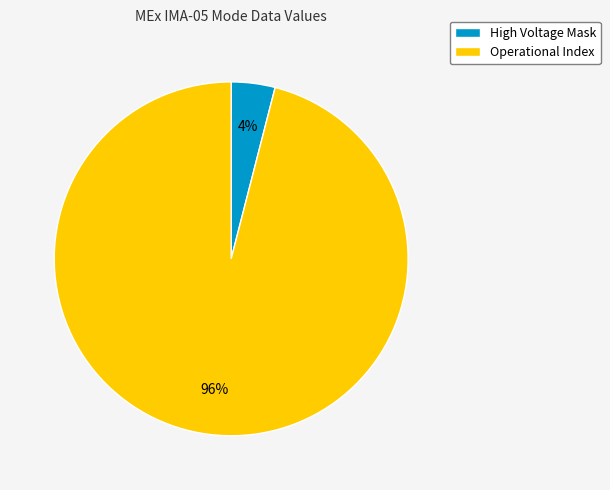

To the nearest percent, what percentage of the pie is Operational Index?

96%